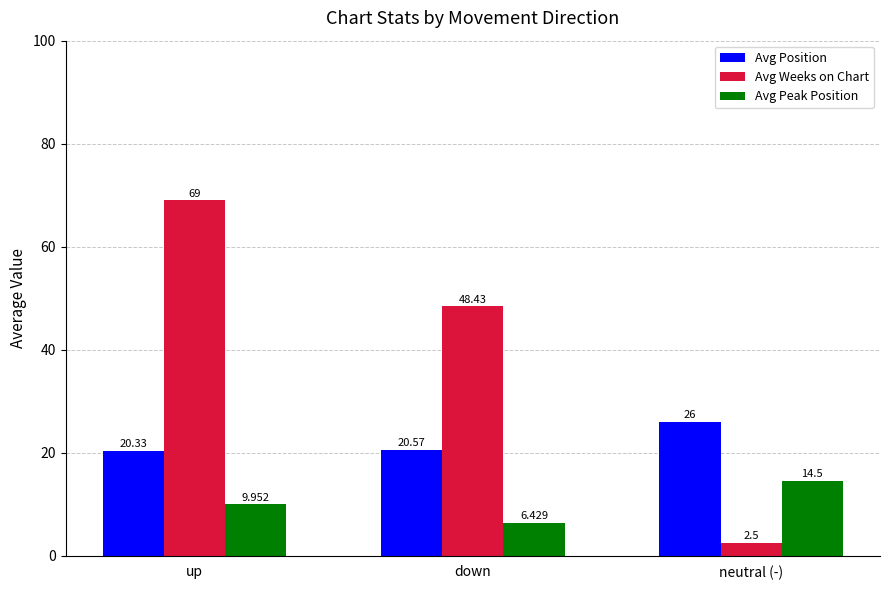

Reading left to right, extract all data points from this chart.

Avg Position: 20.3	20.6	26.0
Avg Weeks on Chart: 69.0	48.4	2.5
Avg Peak Position: 10.0	6.4	14.5